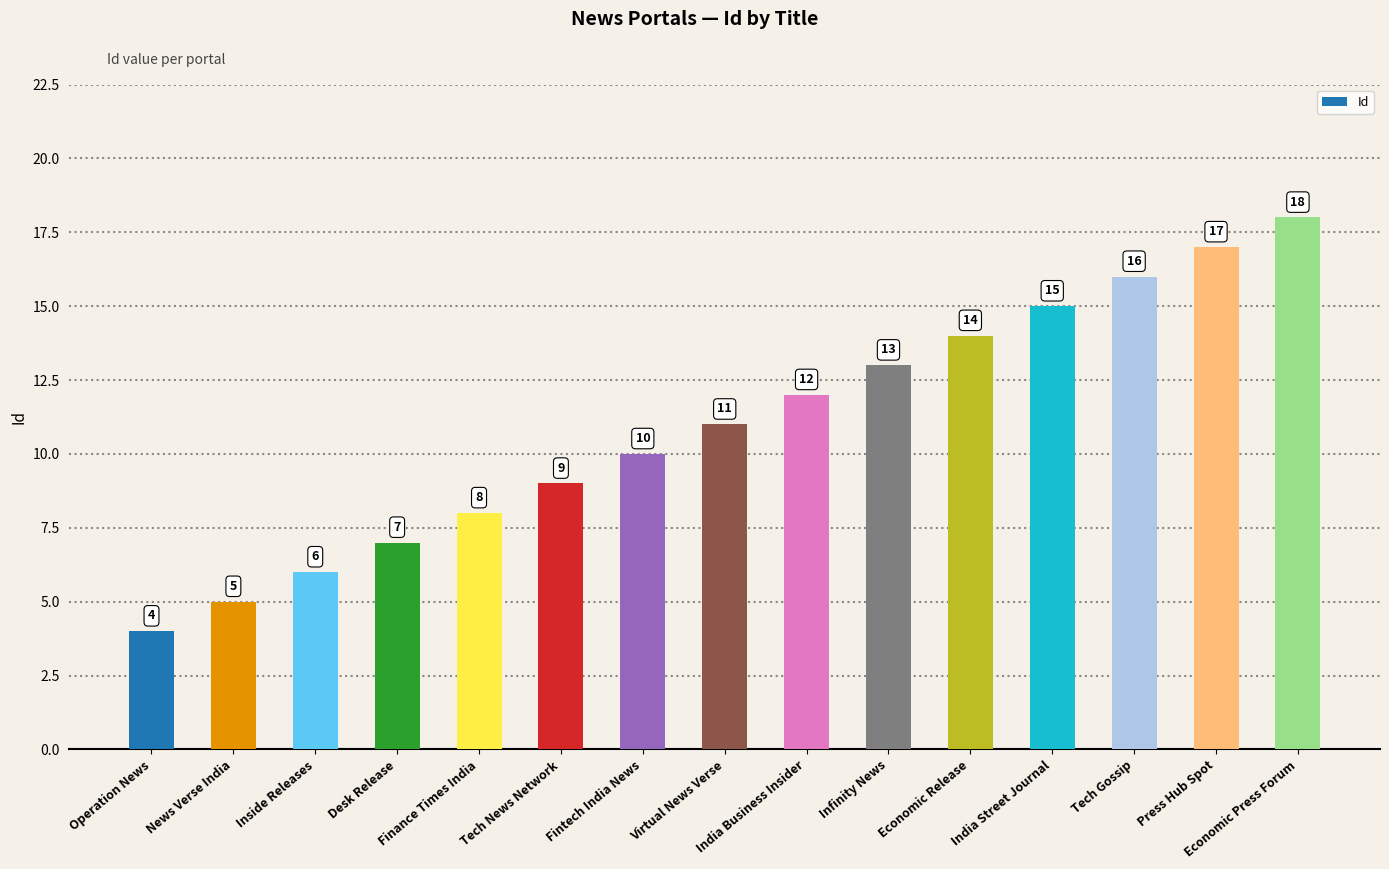

What is the change in value from Tech News Network to Economic Release?

+5